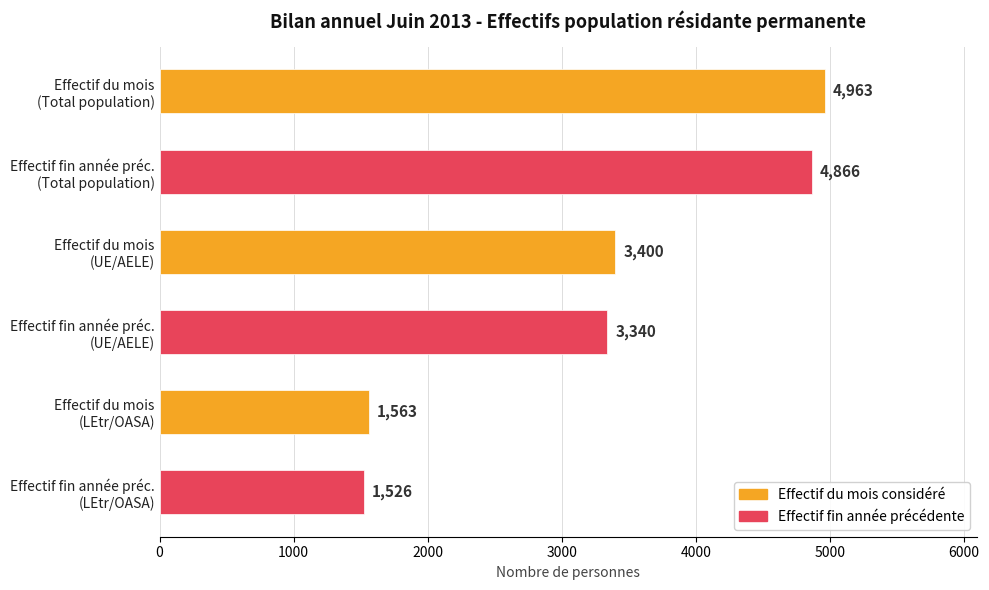

What is the value of the 5th bar from the top?

1563